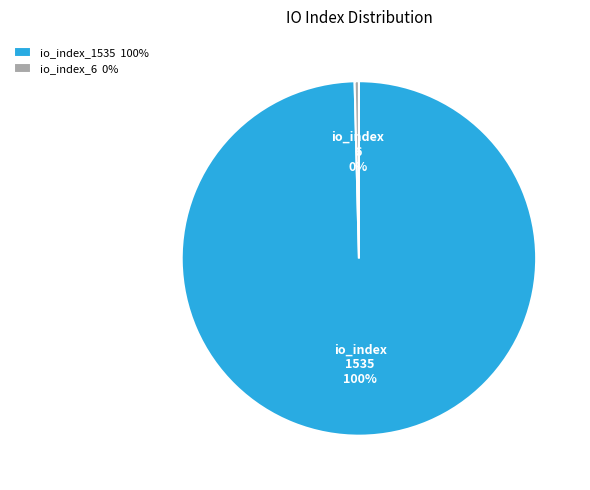

Approximately how many times larger is the value at io_index_1535 compared to io_index_6?

255.8